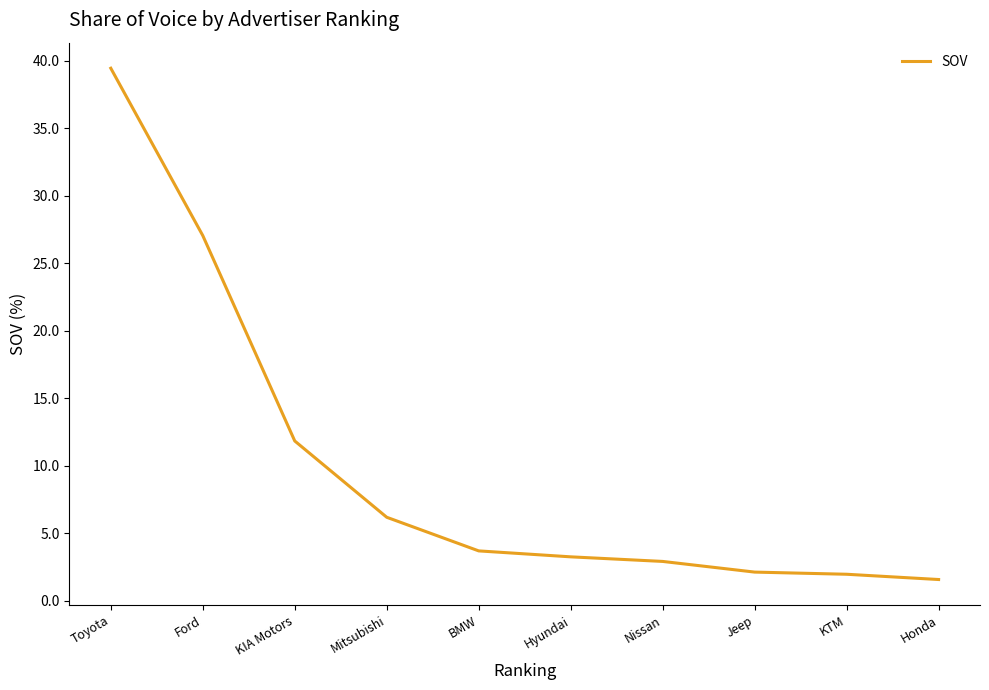

Approximately how many times larger is the value at Mitsubishi compared to KTM?

3.2